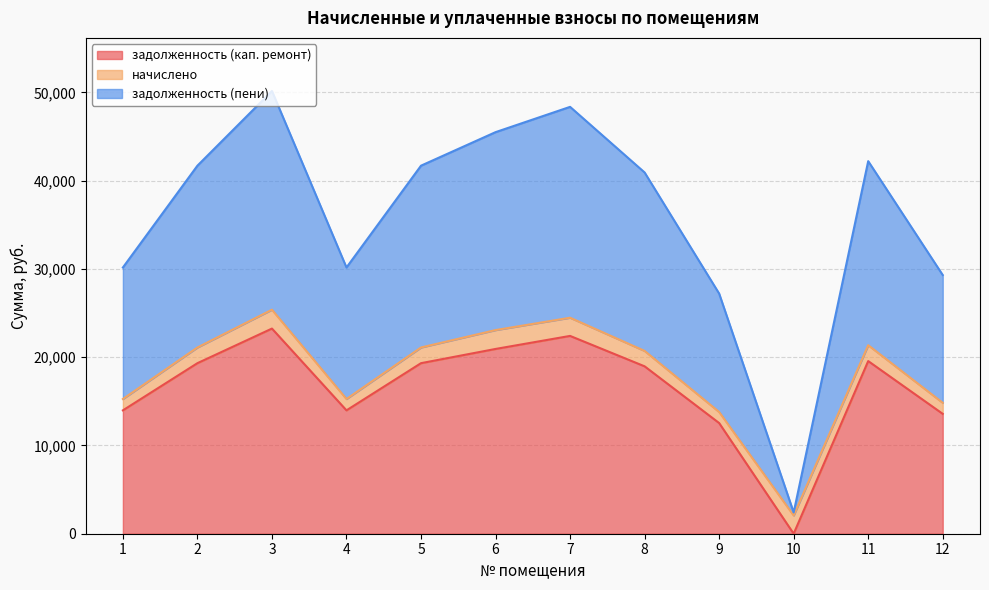

What is the difference between the задолженность (пени) values at 7 and 4?

18199.3